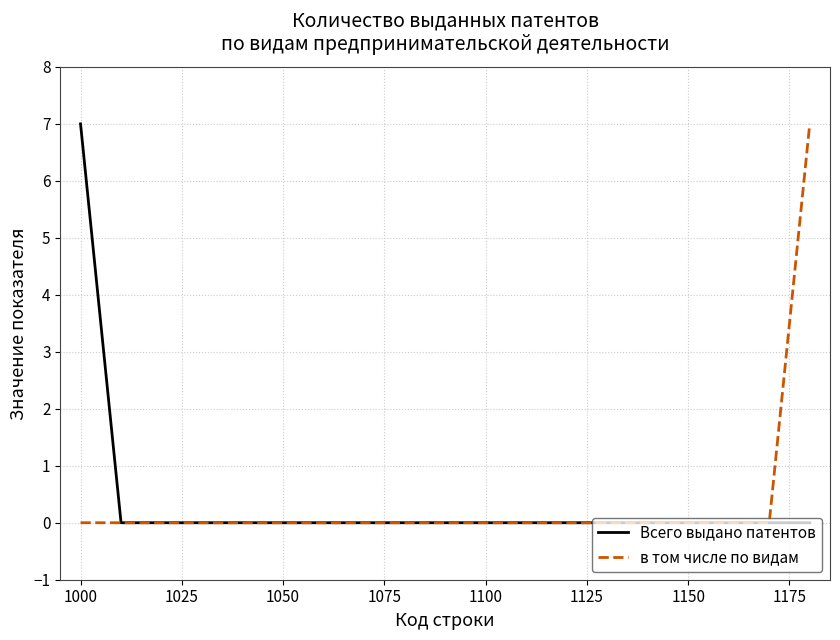

What is the highest value of the в том числе по видам series?

7